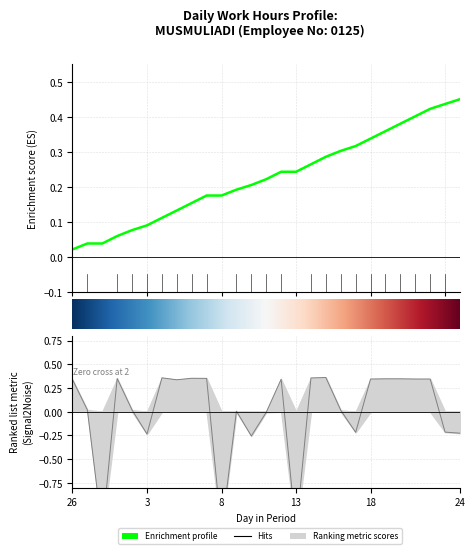

How many interior local valleys (lower than both neighbors) does the data have?

7